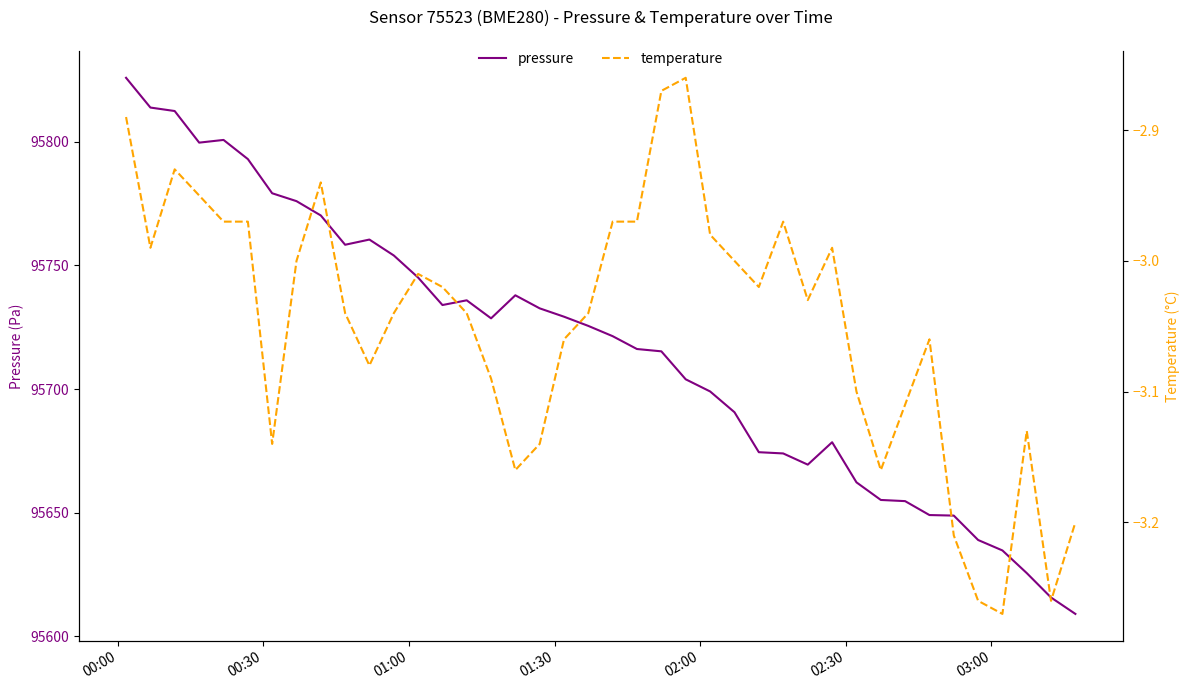

What is the average value of the temperature series?

-3.0